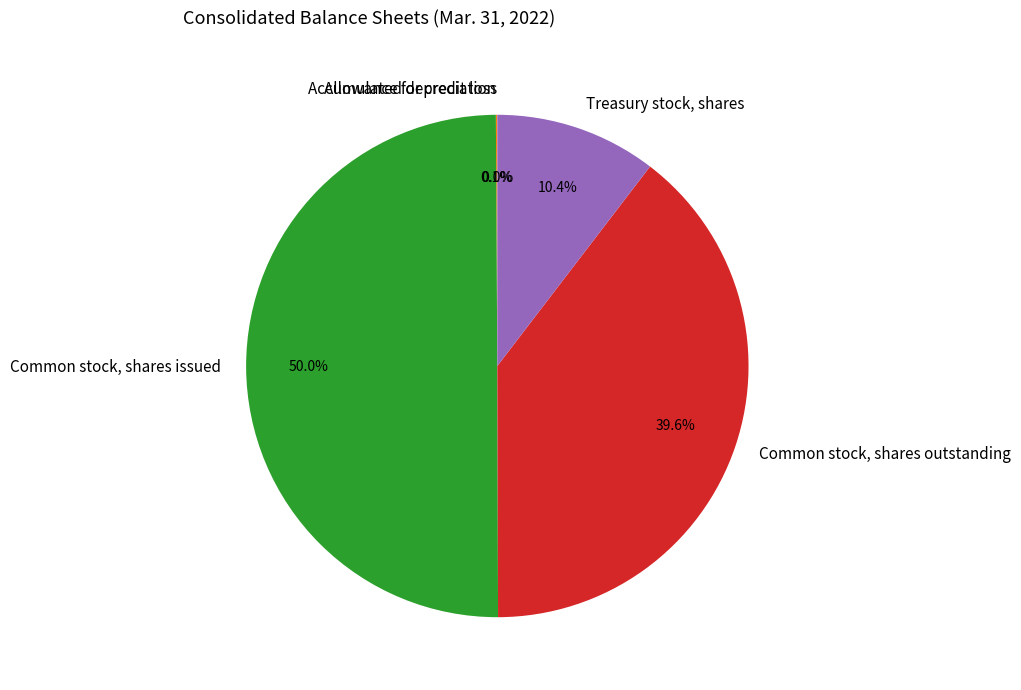

Between Treasury stock, shares and Common stock, shares outstanding, which is larger?

Common stock, shares outstanding